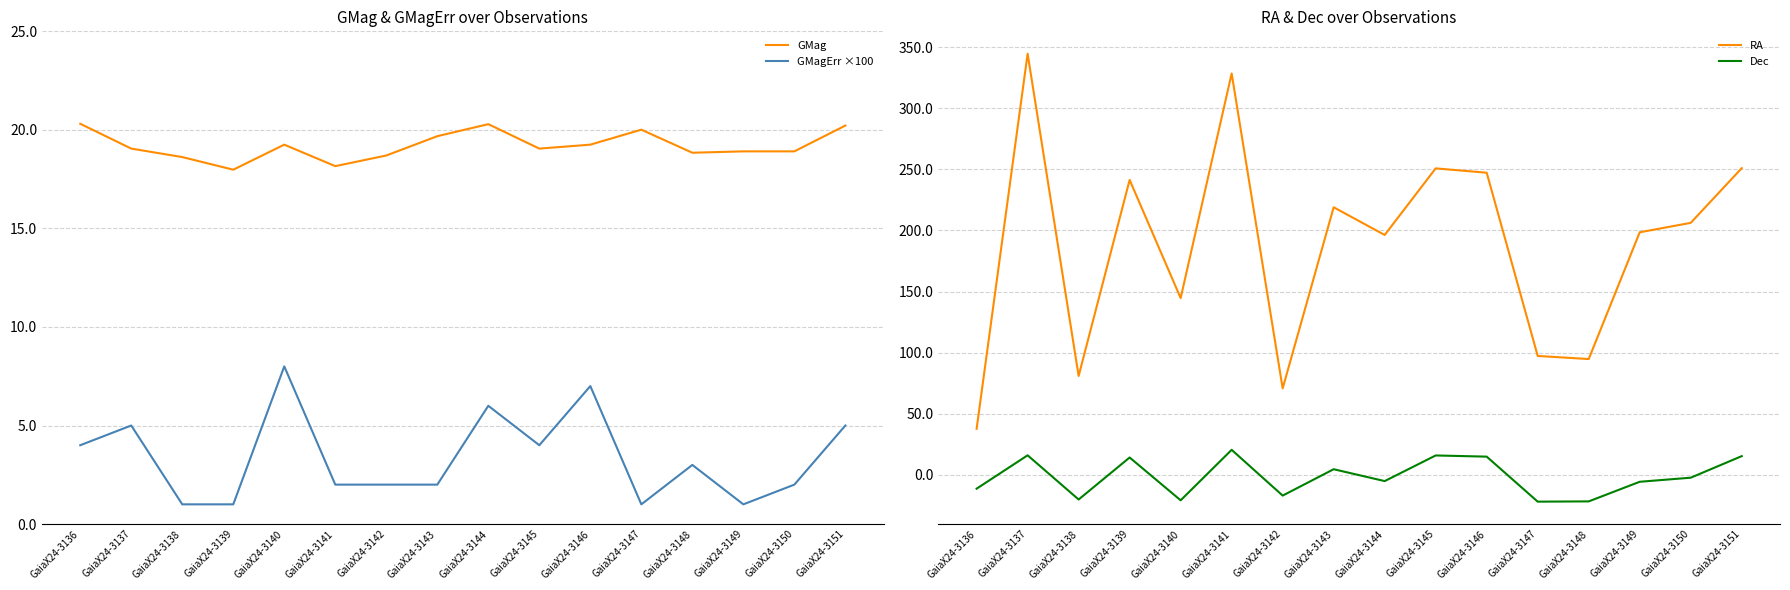

What is the difference between the highest and lowest values at GaiaX24-3137?

339.6